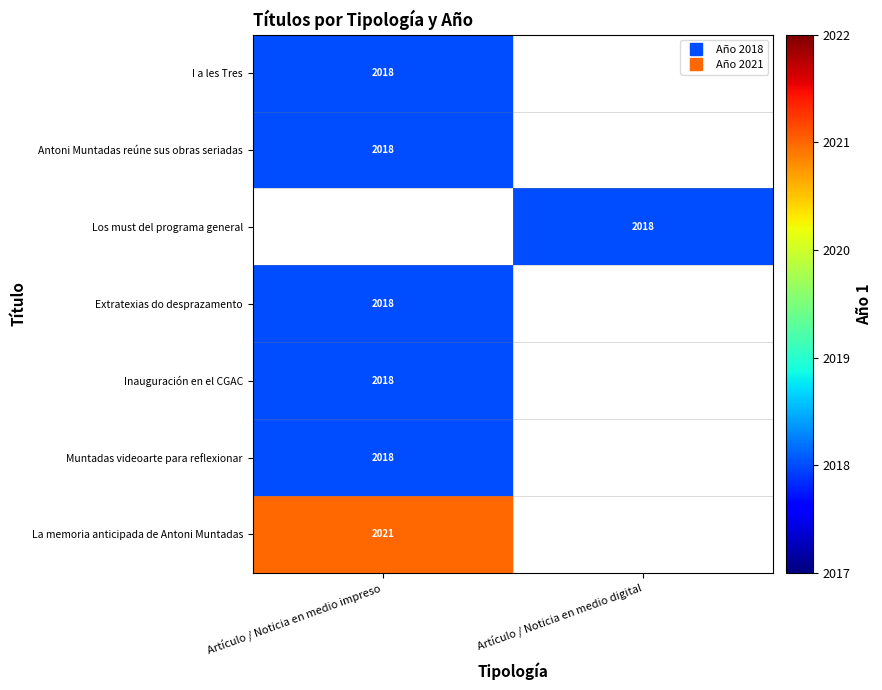

How many data points does each series have?

2